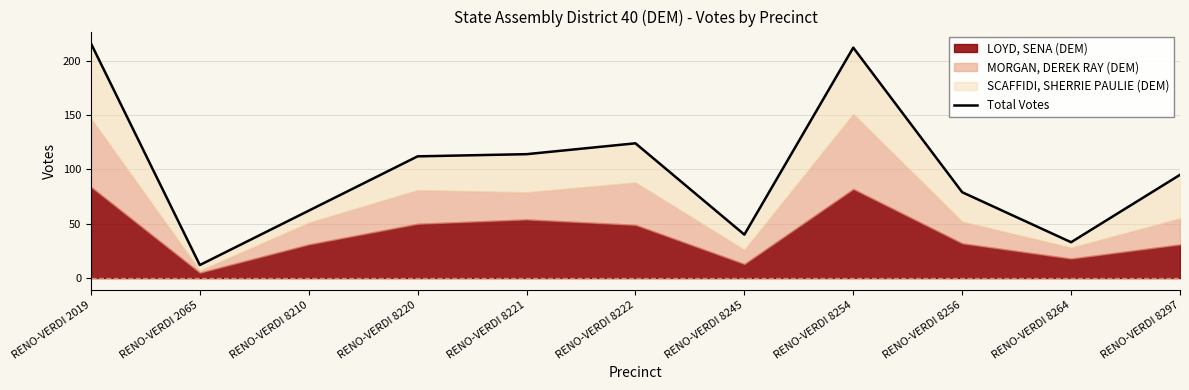

Rank the categories by value from highest to lowest.

RENO-VERDI 2019, RENO-VERDI 8254, RENO-VERDI 8222, RENO-VERDI 8221, RENO-VERDI 8220, RENO-VERDI 8297, RENO-VERDI 8256, RENO-VERDI 8210, RENO-VERDI 8245, RENO-VERDI 8264, RENO-VERDI 2065